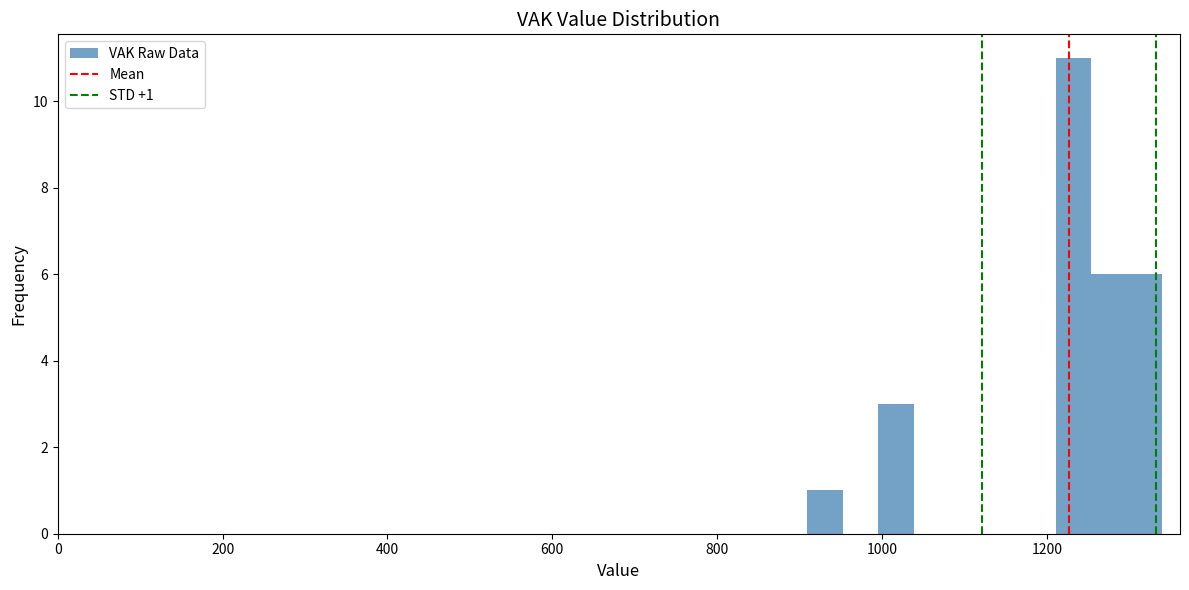

Around what value on the x-axis is the tallest bar? Give the approximate position of its centre, as read against the axis.

1240